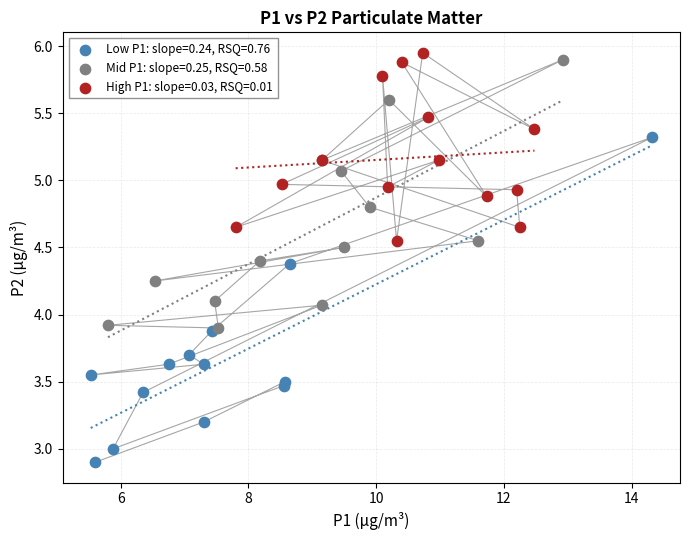

Which series reaches the minimum Y coordinate?

Low P1: slope=0.24, RSQ=0.76